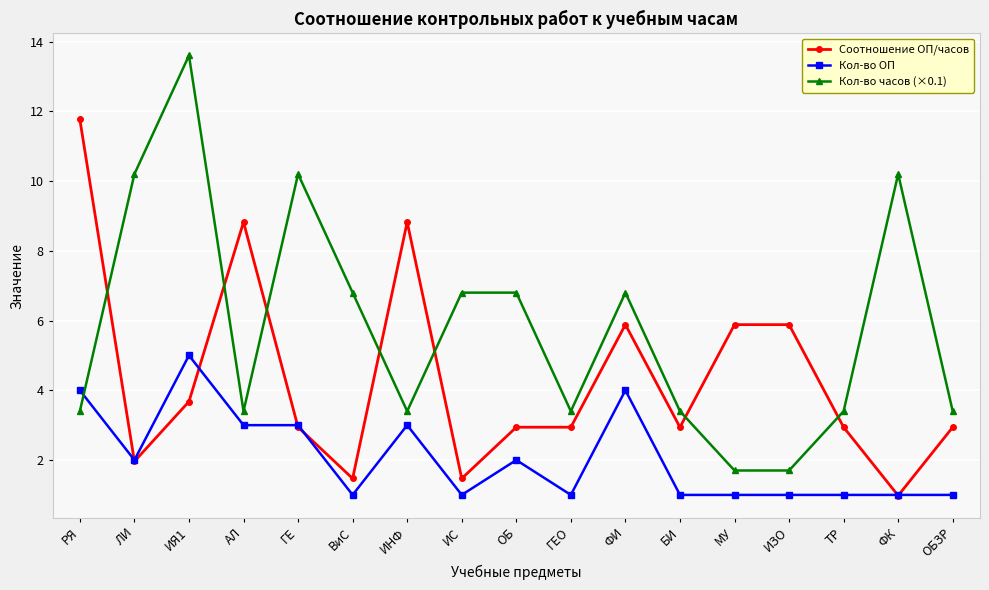

What is the label of the 12th point from the right?

ВиС